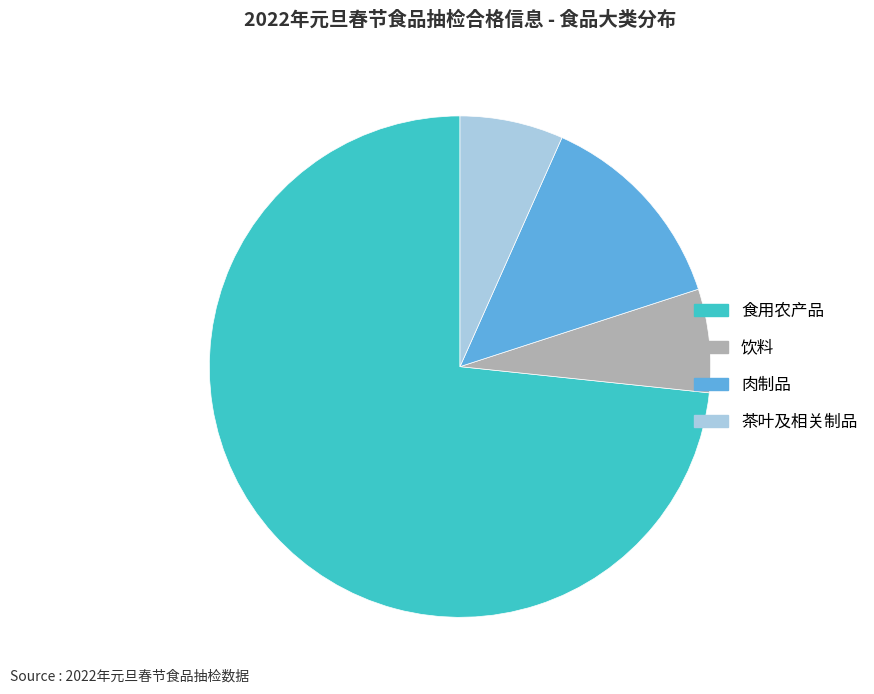

Is 饮料 the majority of the pie?

No